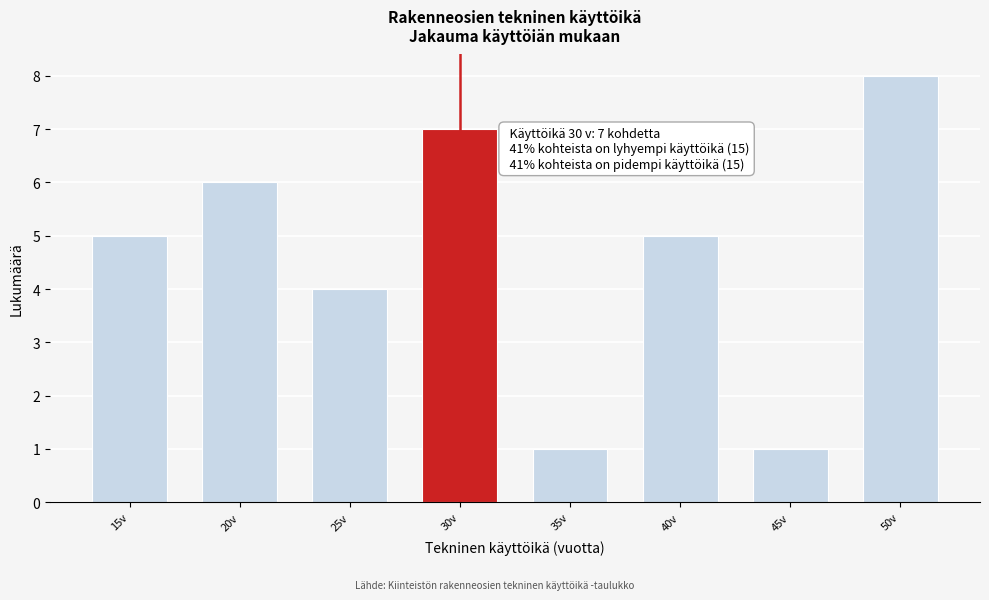

Reading right to left, transcribe all the data shown in this chart.

8	1	5	1	7	4	6	5